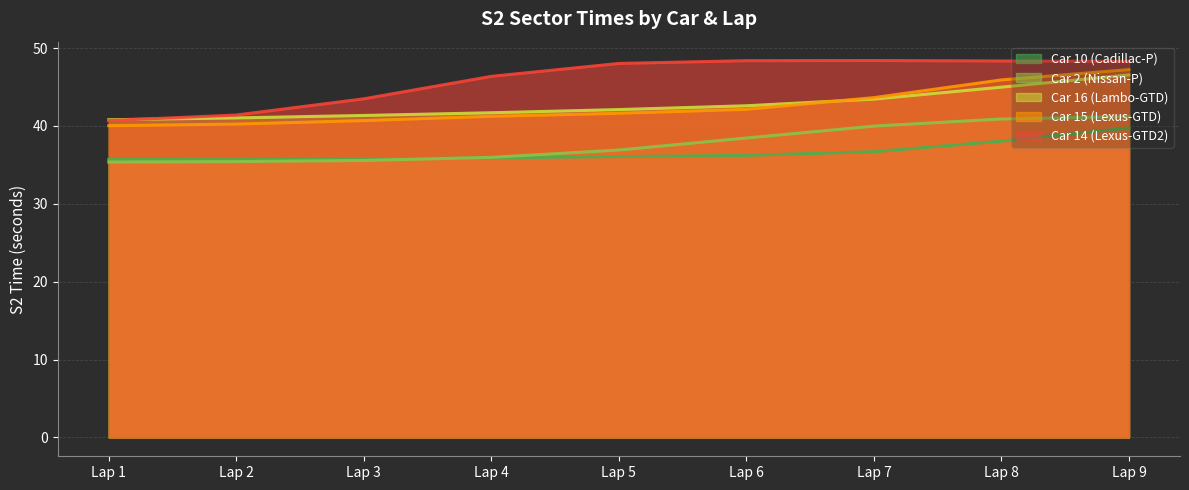

True or false: Car 2 (Nissan-P) and Car 15 (Lexus-GTD) intersect in this chart.

False